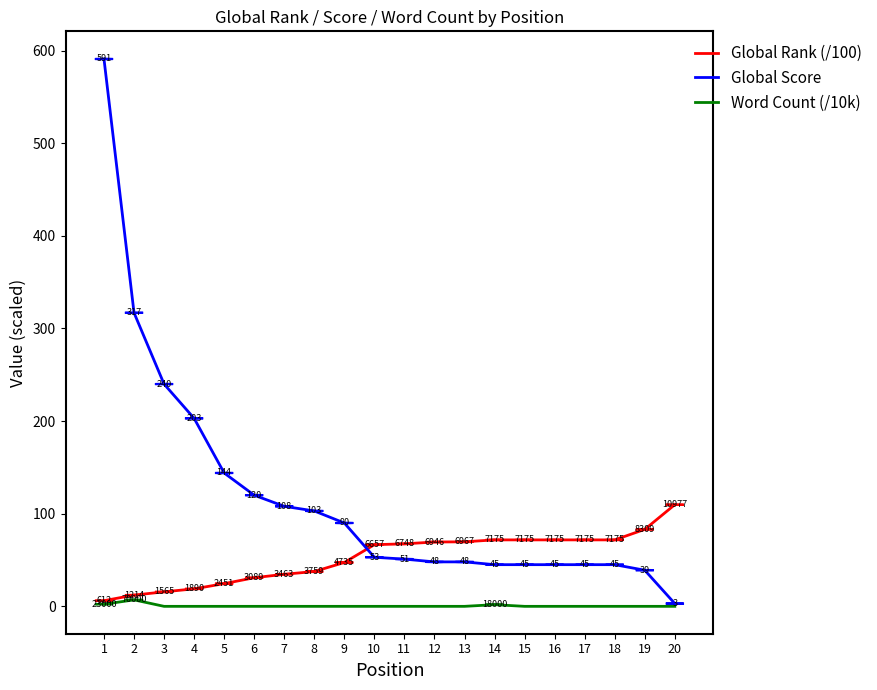

What is the approximate value of Word Count (/10k) at 1?

2.3